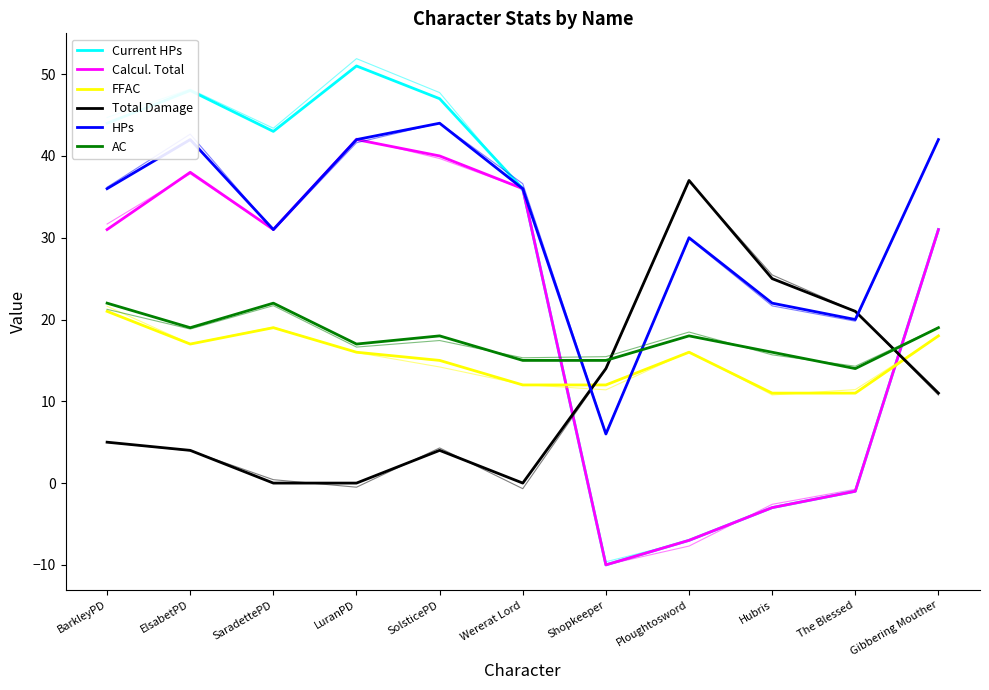

Does the chart have visible grid lines?

No